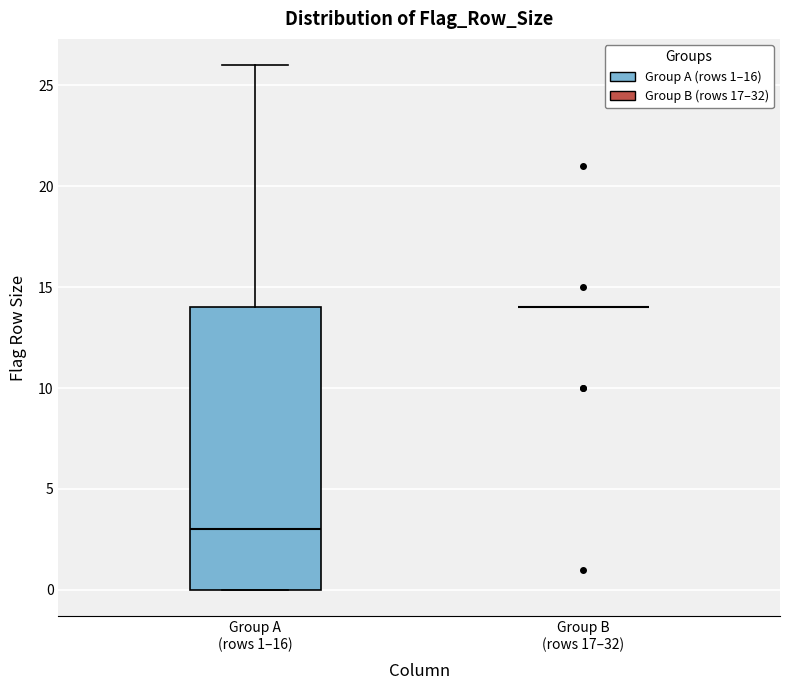

Where does the median line of the box for Group A (rows 1–16) sit on the y-axis? The values are not printed on the chart, so give them approximately, as read against the axis.

3